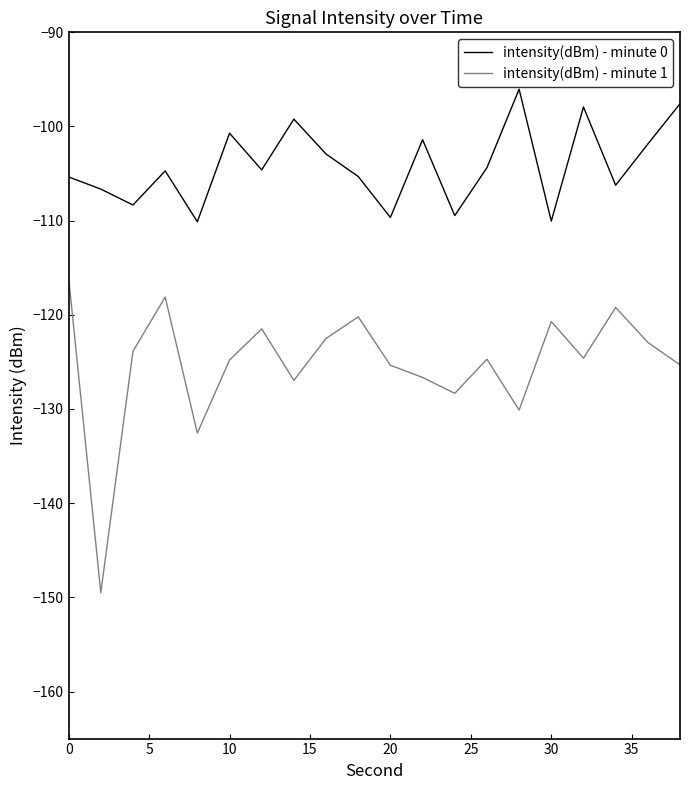

Which series has the largest total across all categories?

intensity(dBm) - minute 0